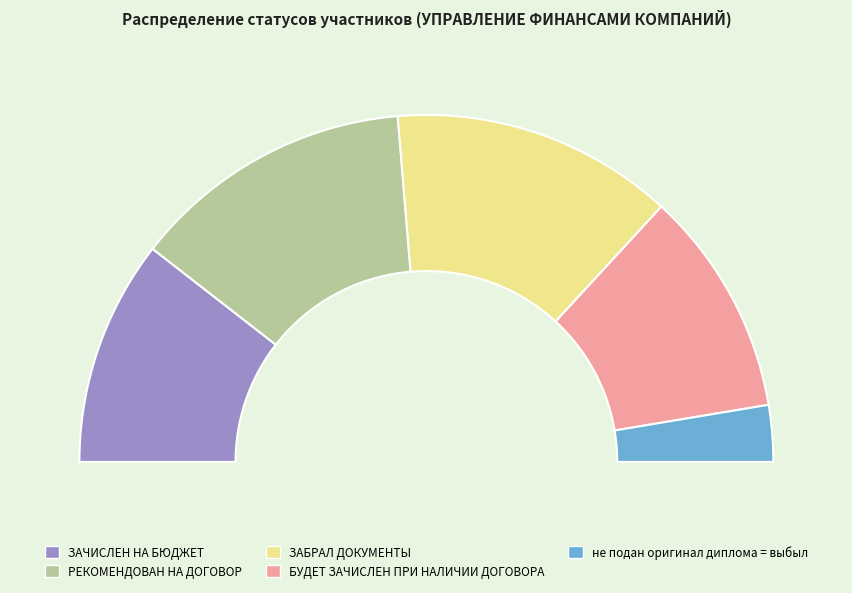

Which category has the smallest portion of the pie?

не подан оригинал диплома = выбыл